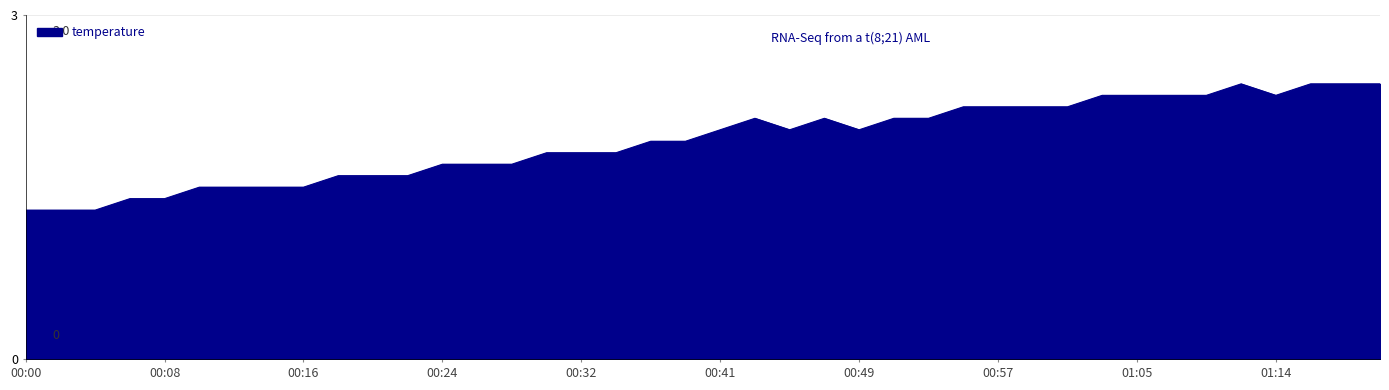

What is the minimum value shown in the chart?

1.3